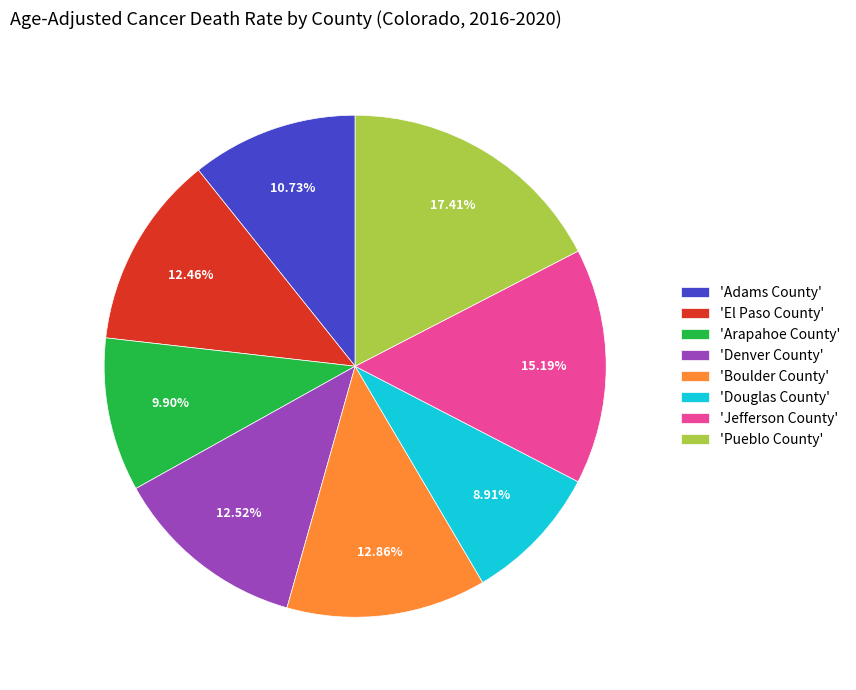

What is the smallest slice in the pie chart?

'Douglas County'